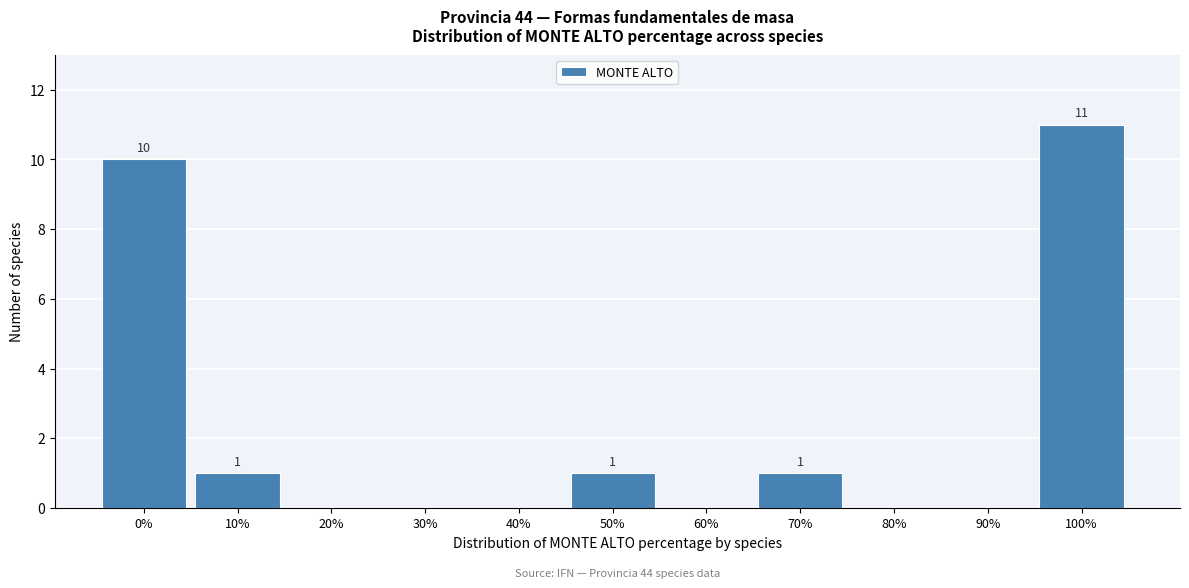

Reading right to left, transcribe all the data shown in this chart.

100%=11	90%=0	80%=0	70%=1	60%=0	50%=1	40%=0	30%=0	20%=0	10%=1	0%=10